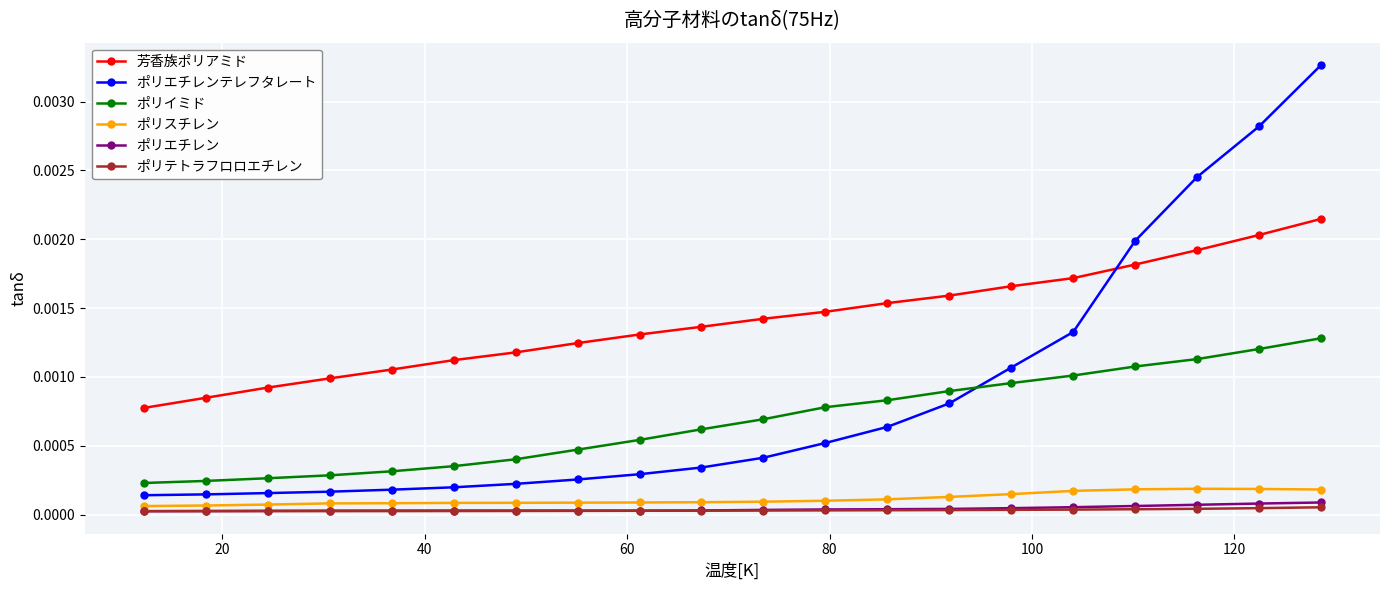

True or false: ポリイミド and ポリテトラフロロエチレン intersect in this chart.

False